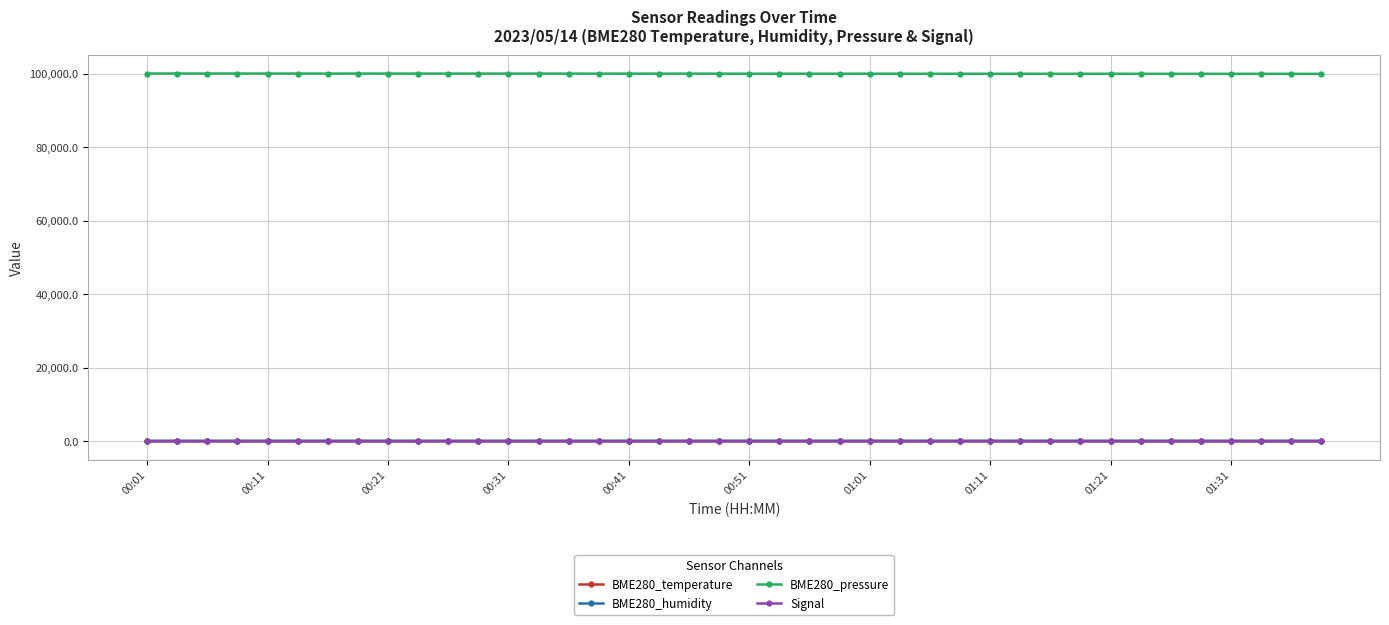

What is the greatest value displayed?

100005.3